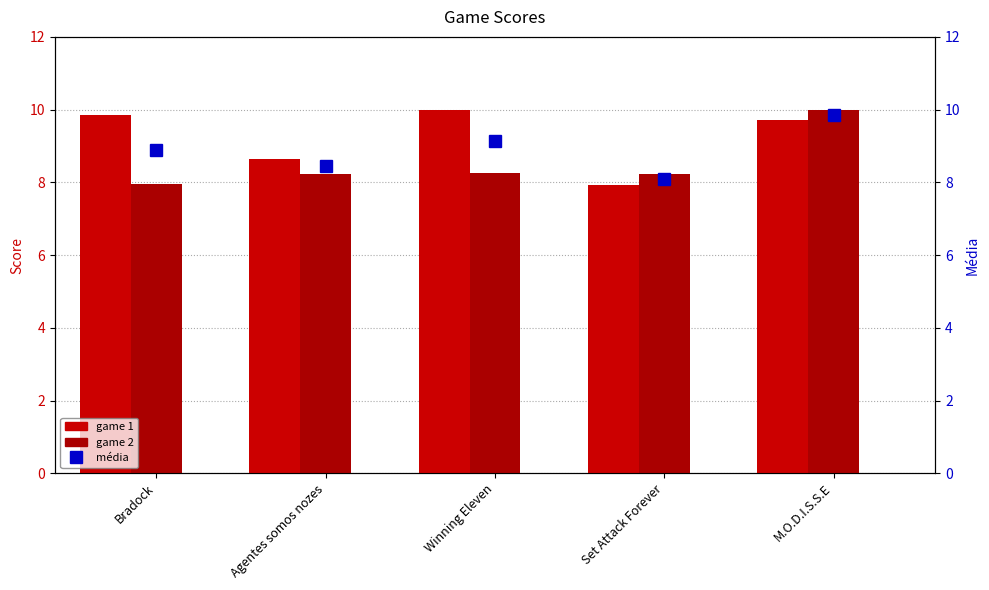

What is the label of the 2nd bar from the left?

Agentes somos nozes